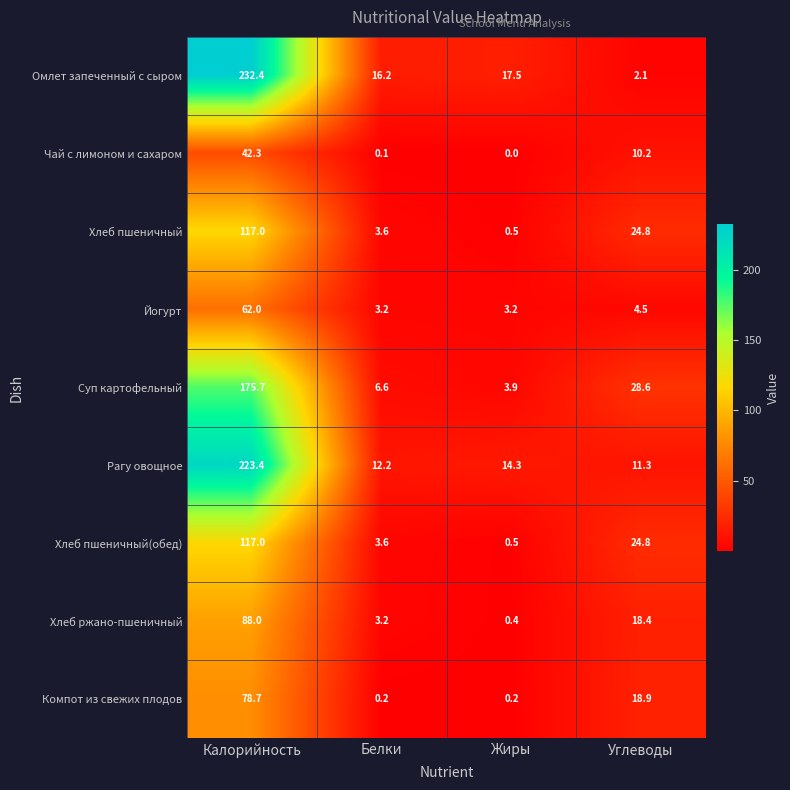

The value of Омлет запеченный с сыром at Калорийность is 232.4. True or false?

True